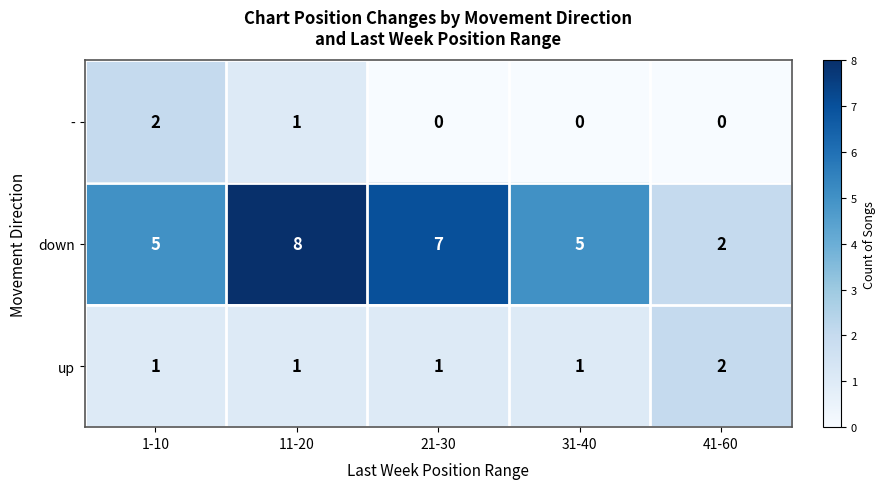

How many categories are shown in the chart?

5